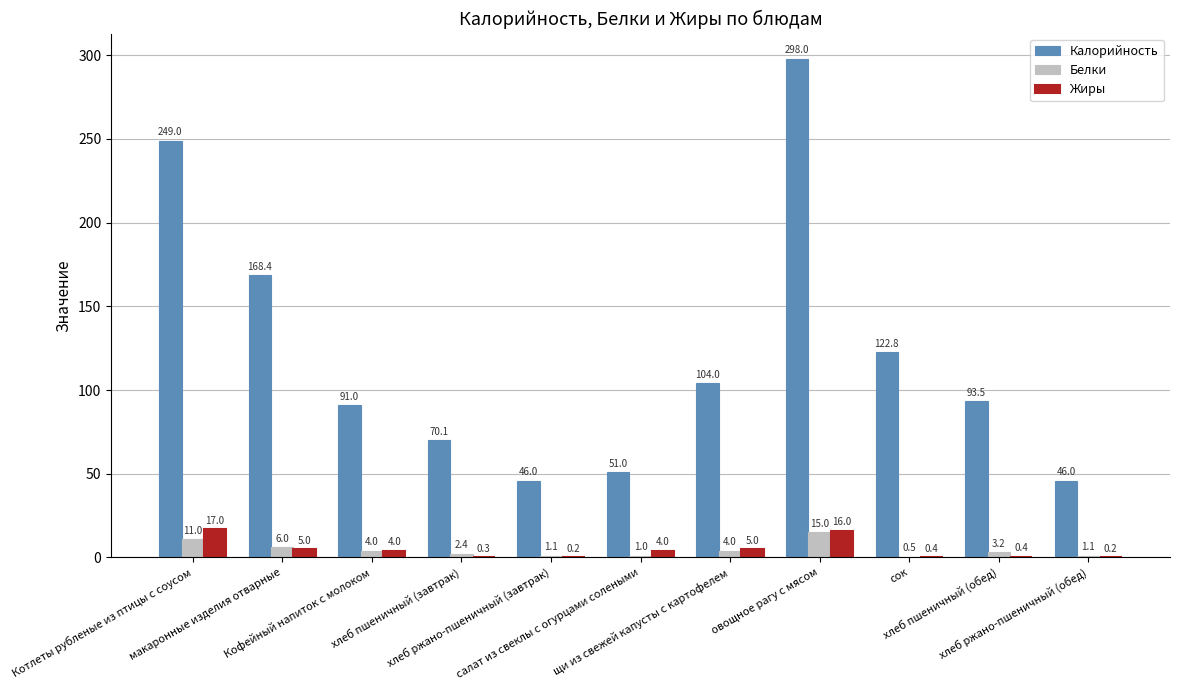

What is the maximum value for Калорийность?

298.0